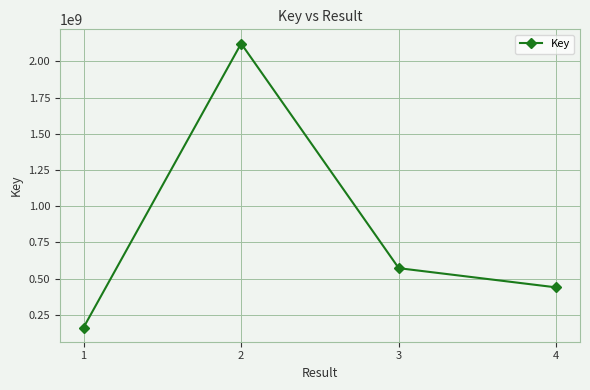

What is the difference between the maximum and minimum values?

1962152118